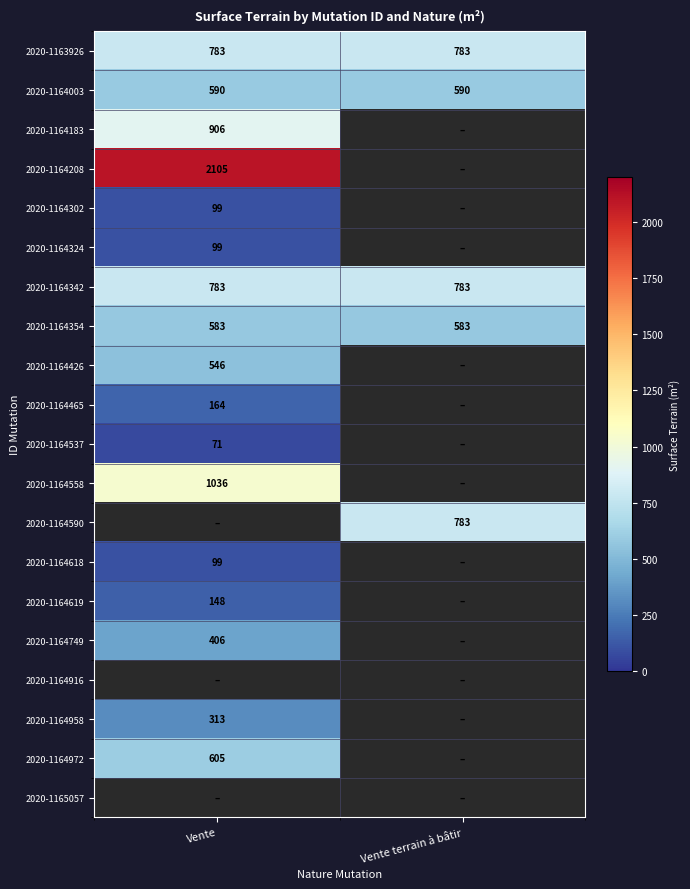

True or false: 2020-1164324 has a value of 99 at Vente.

True